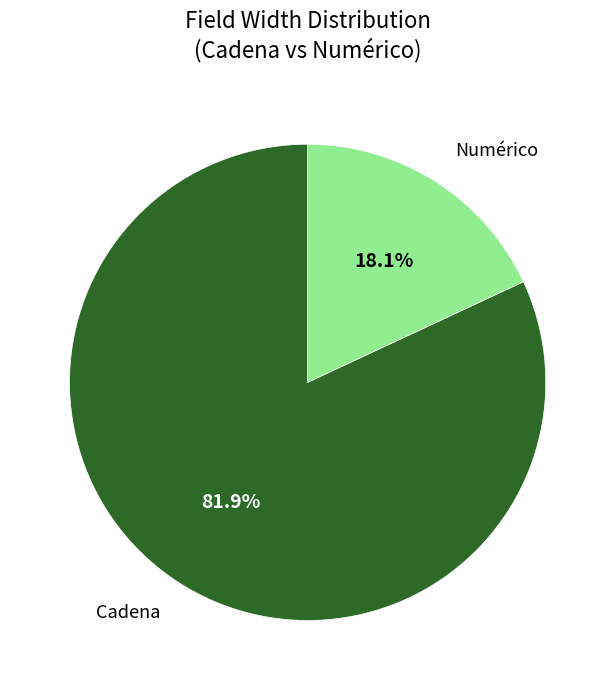

Does any single category account for the majority?

Yes